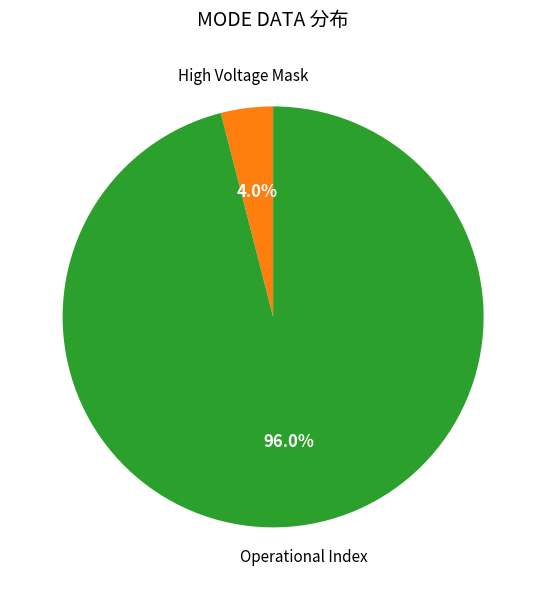

Is there any slice that represents more than half of the pie?

Yes